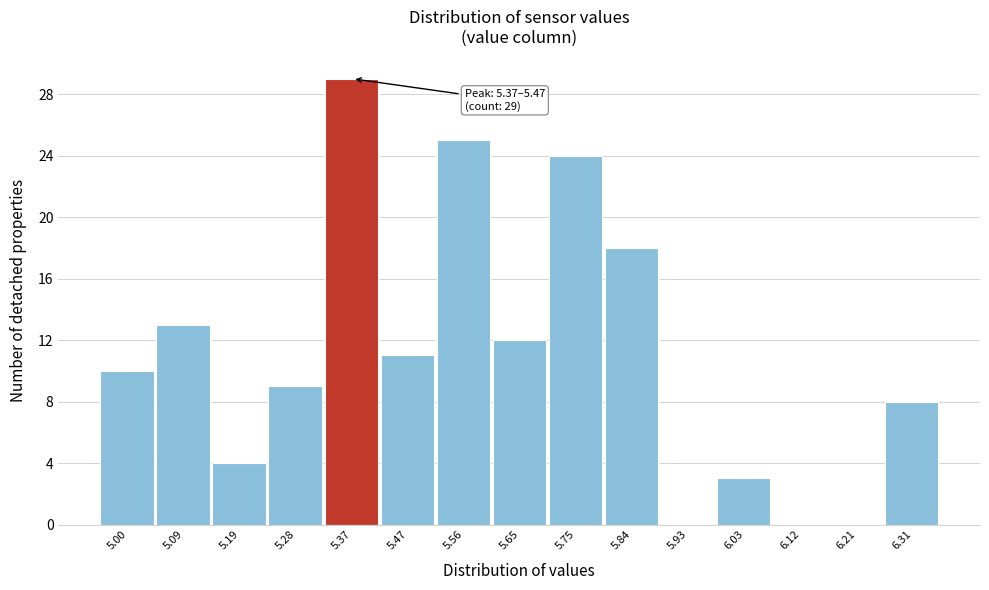

Reading left to right, what are all the values shown in this chart?

5.00=10	5.09=13	5.19=4	5.28=9	5.37=29	5.47=11	5.56=25	5.65=12	5.75=24	5.84=18	5.93=0	6.03=3	6.12=0	6.21=0	6.31=8